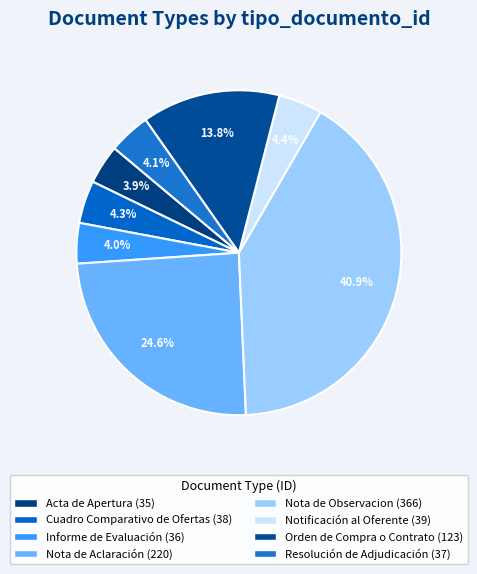

What percentage is the Orden de Compra o Contrato slice, to the nearest percent?

14%